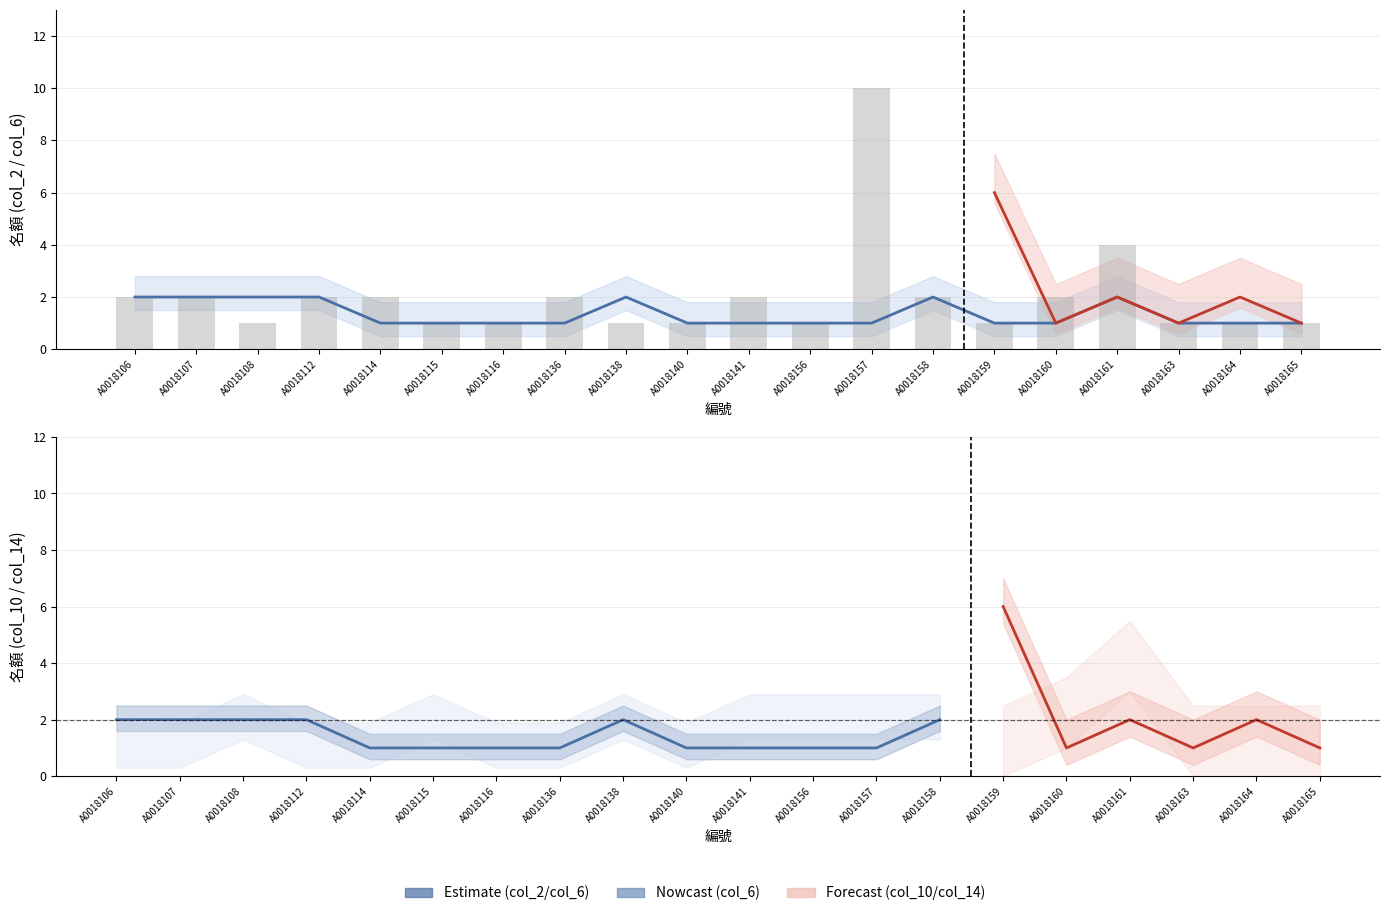

What is the total value across all series at A0018114?

3